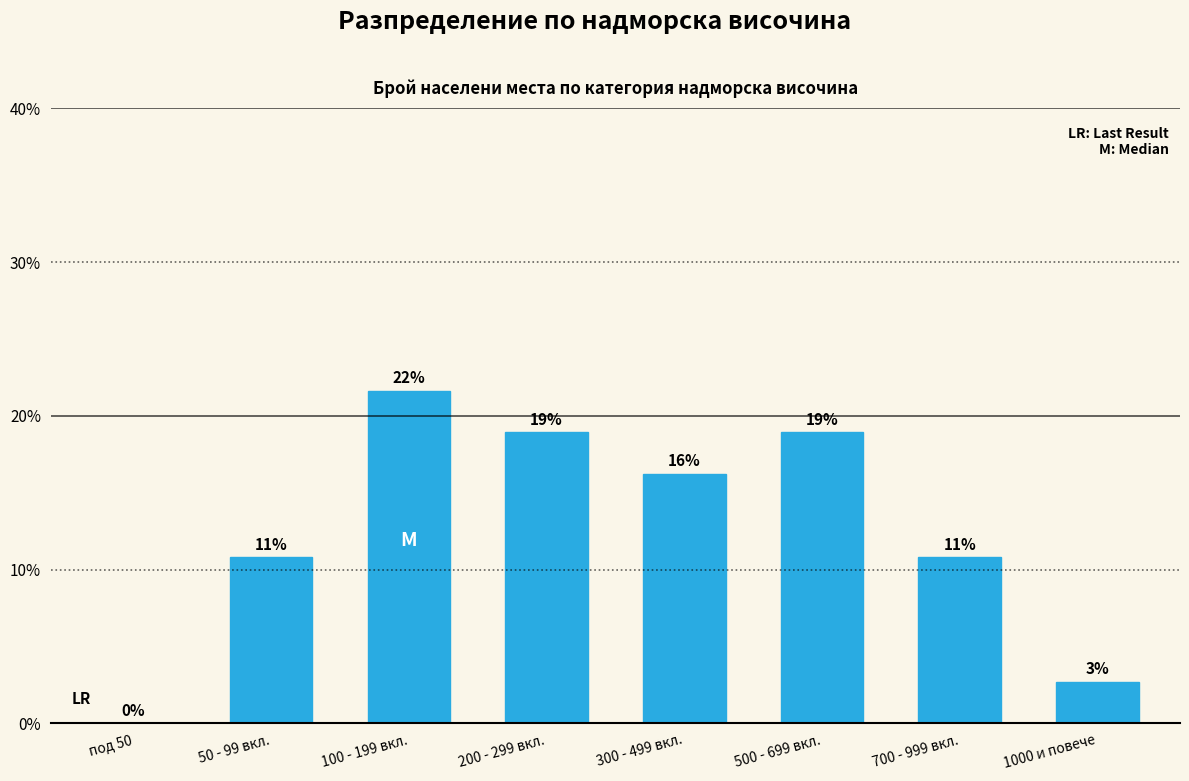

List the labels in order of value, largest first.

100 - 199 вкл., 200 - 299 вкл., 500 - 699 вкл., 300 - 499 вкл., 50 - 99 вкл., 700 - 999 вкл., 1000 и повече, под 50